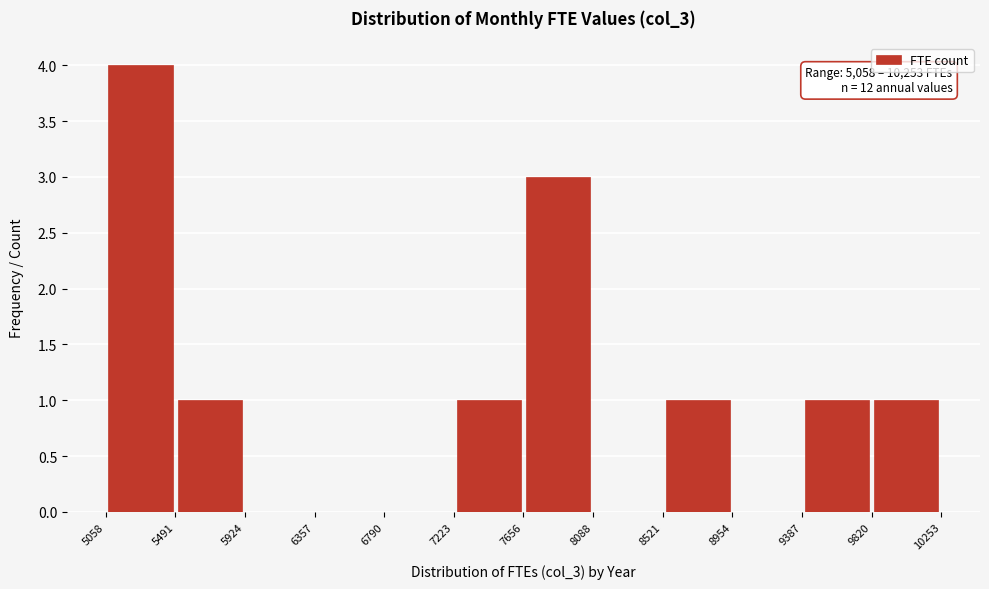

Over which range of the x-axis is the bar tallest?

5058 to 5491